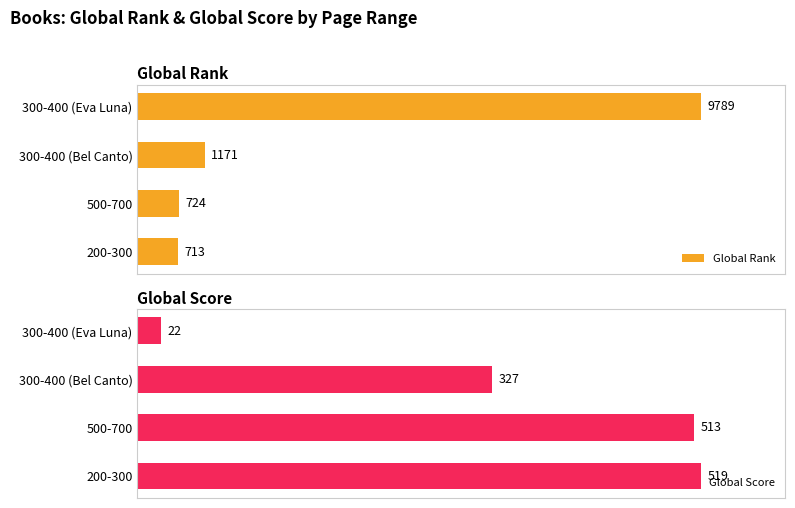

Where is Global Score nearest to the value 270?

300-400 (Bel Canto)